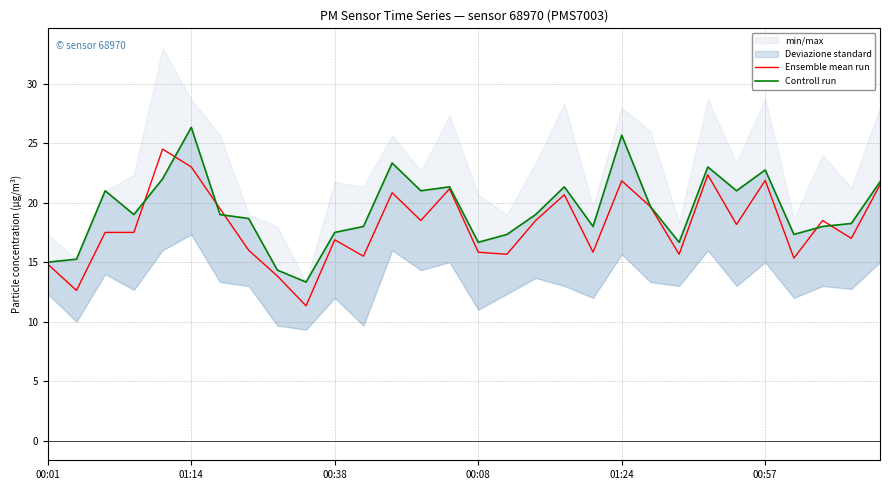

At 28, list the series in order from smallest to largest.

Ensemble mean run, Controll run